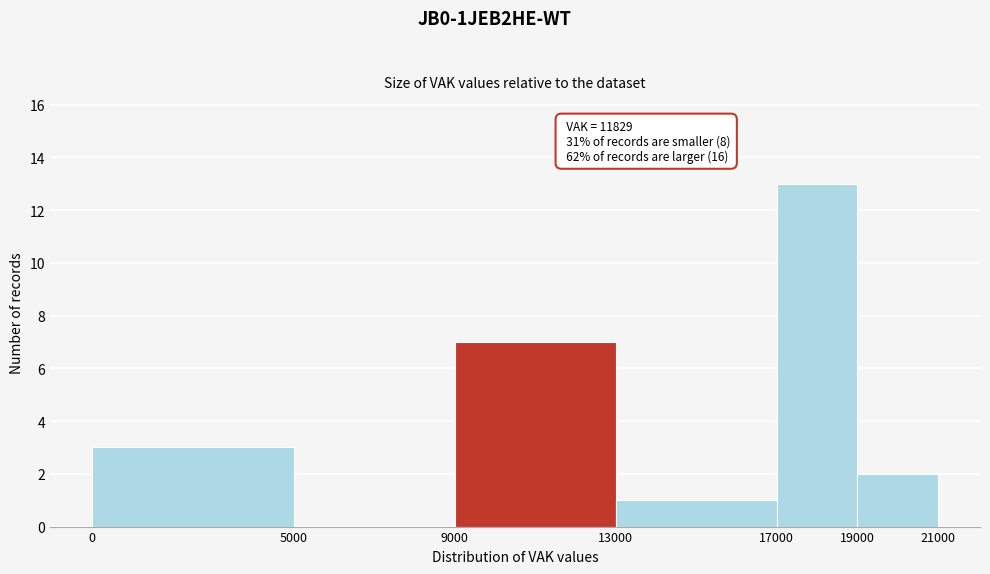

Over which range of the x-axis is the bar tallest?

17000 to 19000